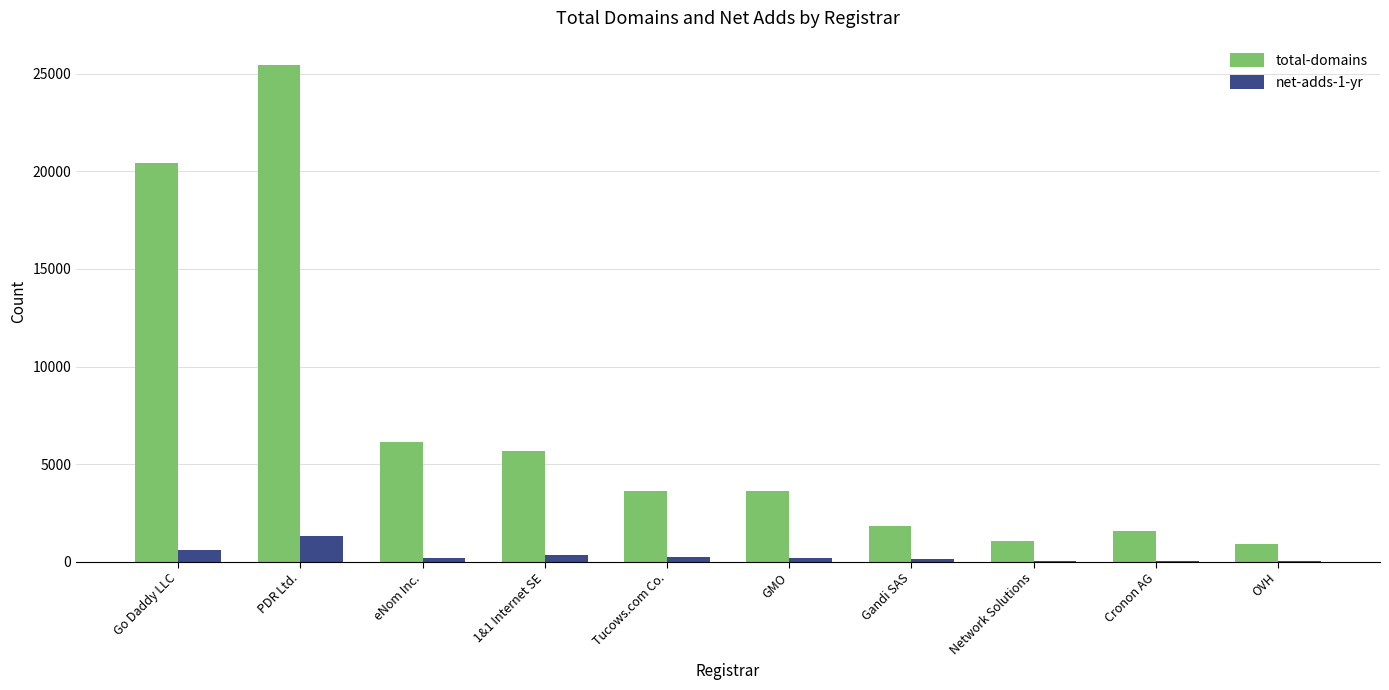

What is the sum of the net-adds-1-yr values at Network Solutions and Gandi SAS?

197